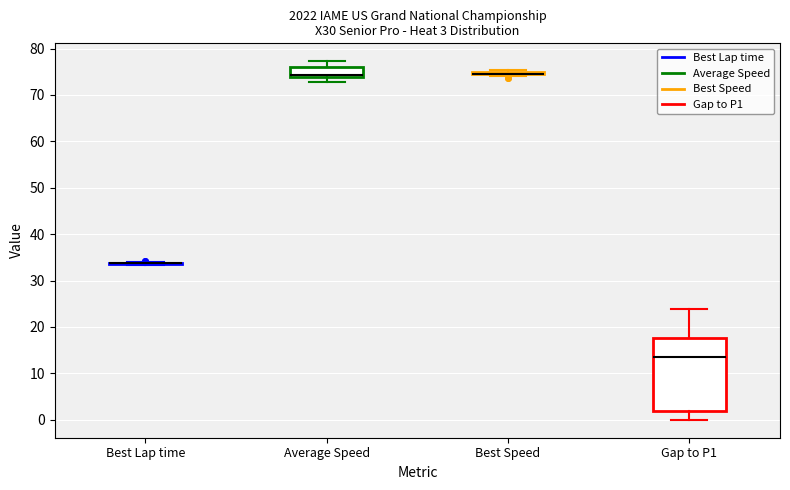

Comparing the boxes themselves (not the whiskers), which one is the tallest?

Gap to P1